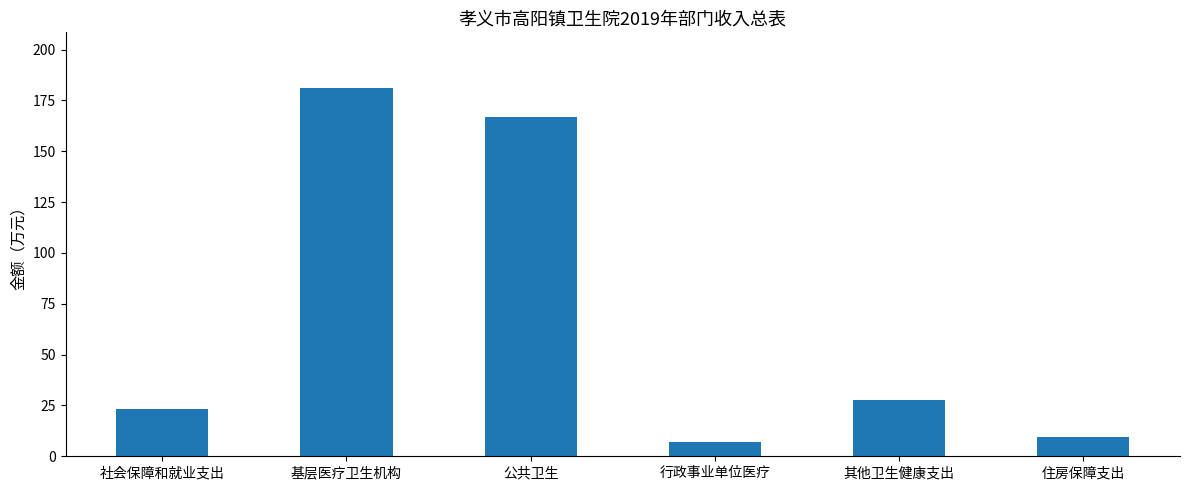

What is the sum of the values at 基层医疗卫生机构 and 社会保障和就业支出?

204.6